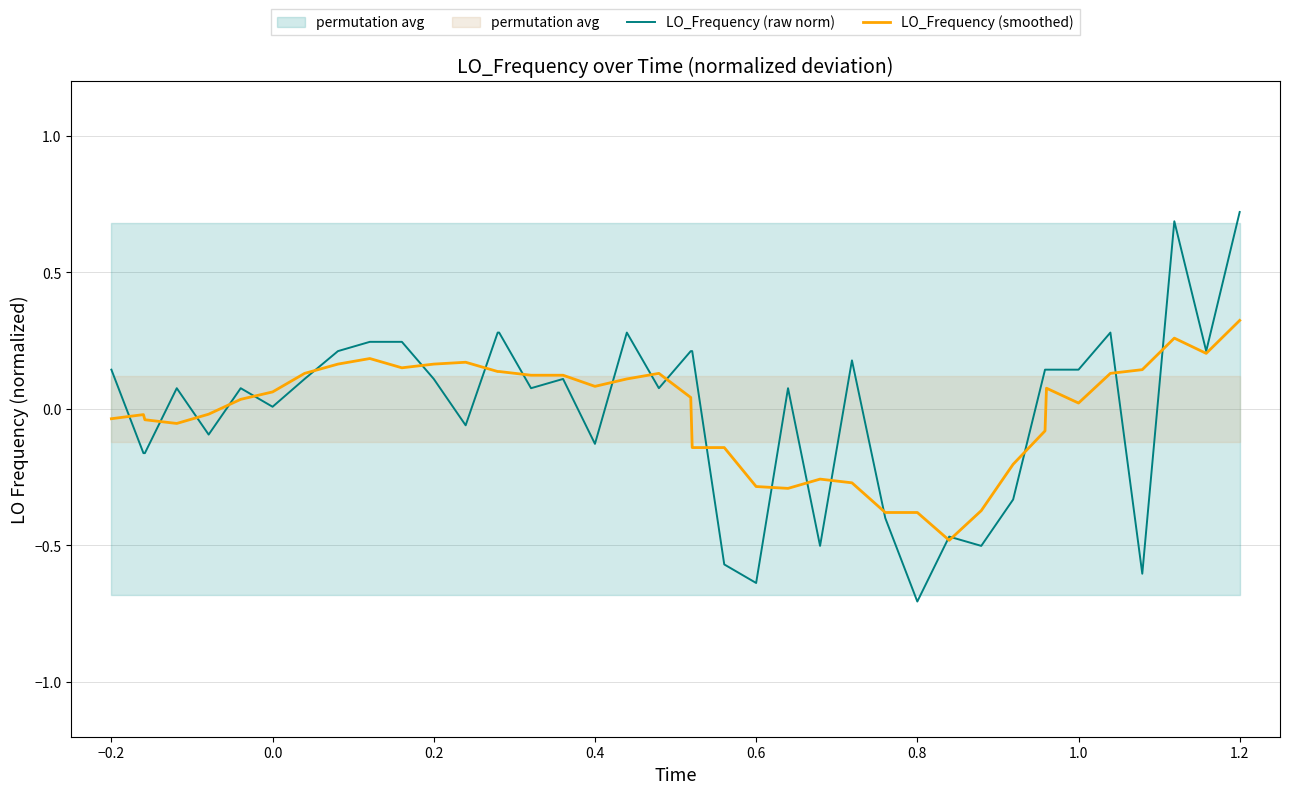

What is the difference between the maximum and minimum values in the LO_Frequency (raw norm) series?

1.4